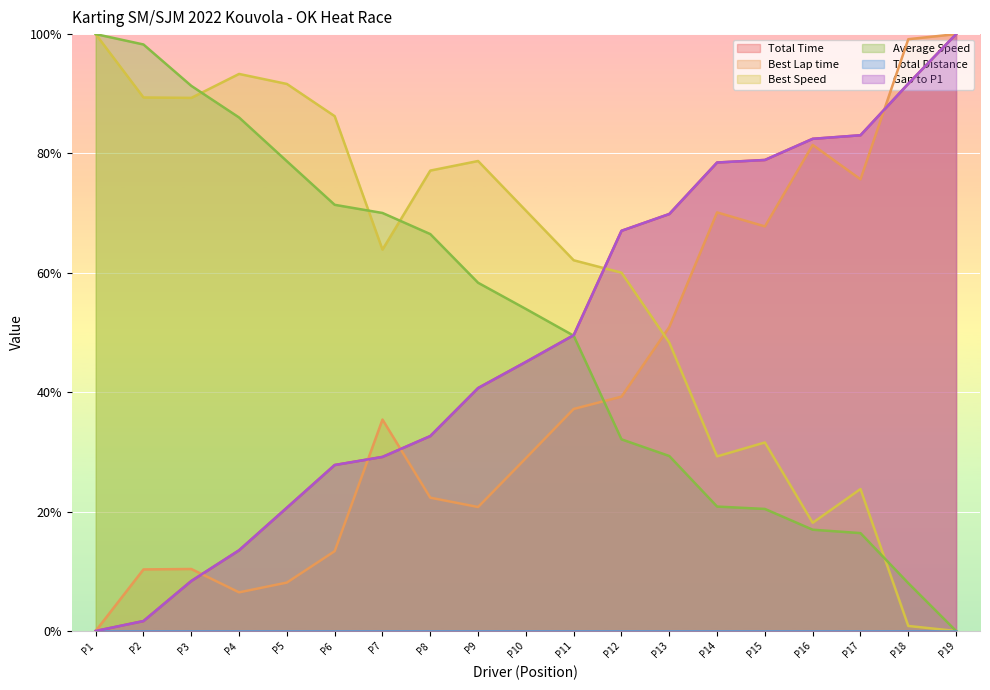

True or false: Best Lap time has more than 2 interior local peaks.

True